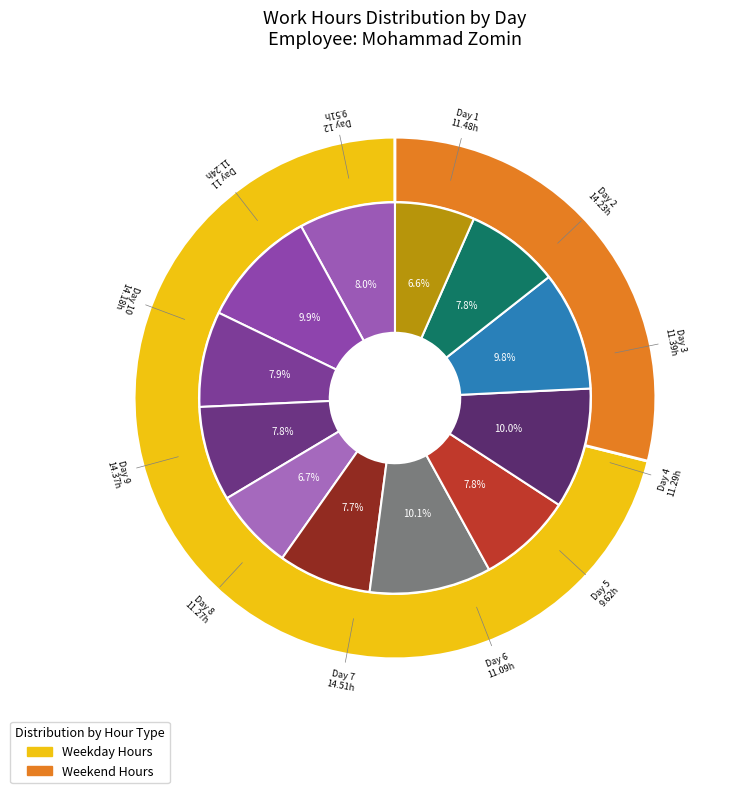

How many segments does this pie chart have?

12